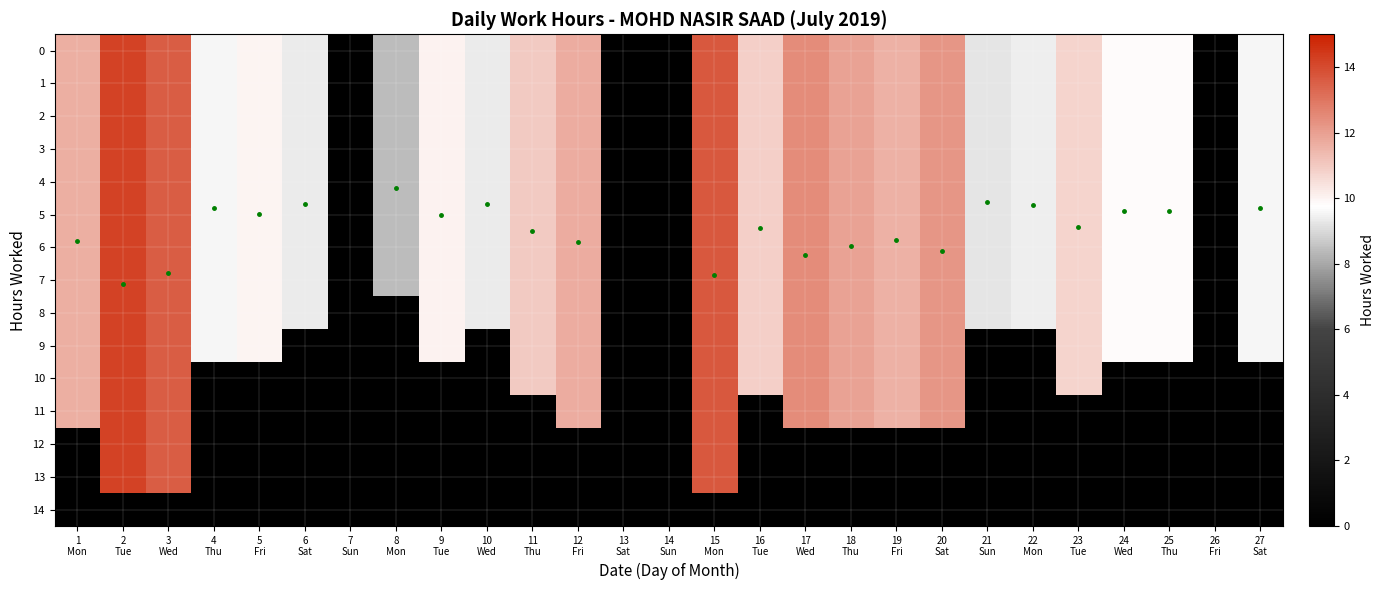

The 7 series shows 11.9 at 18 Thu. True or false?

True